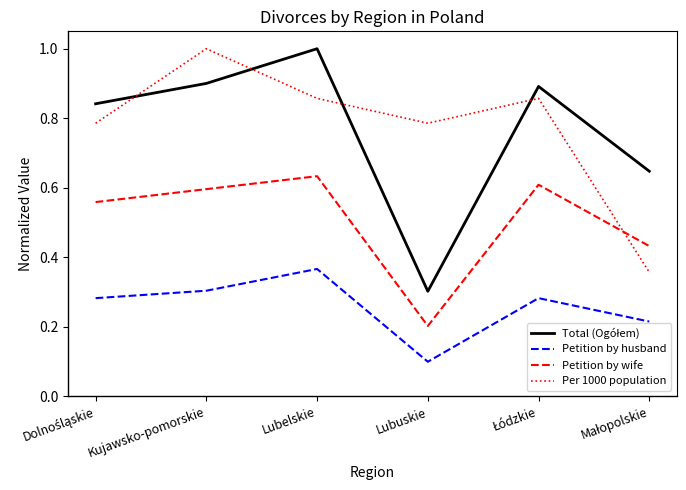

What is the difference between the highest and lowest values at Lubuskie?

0.7